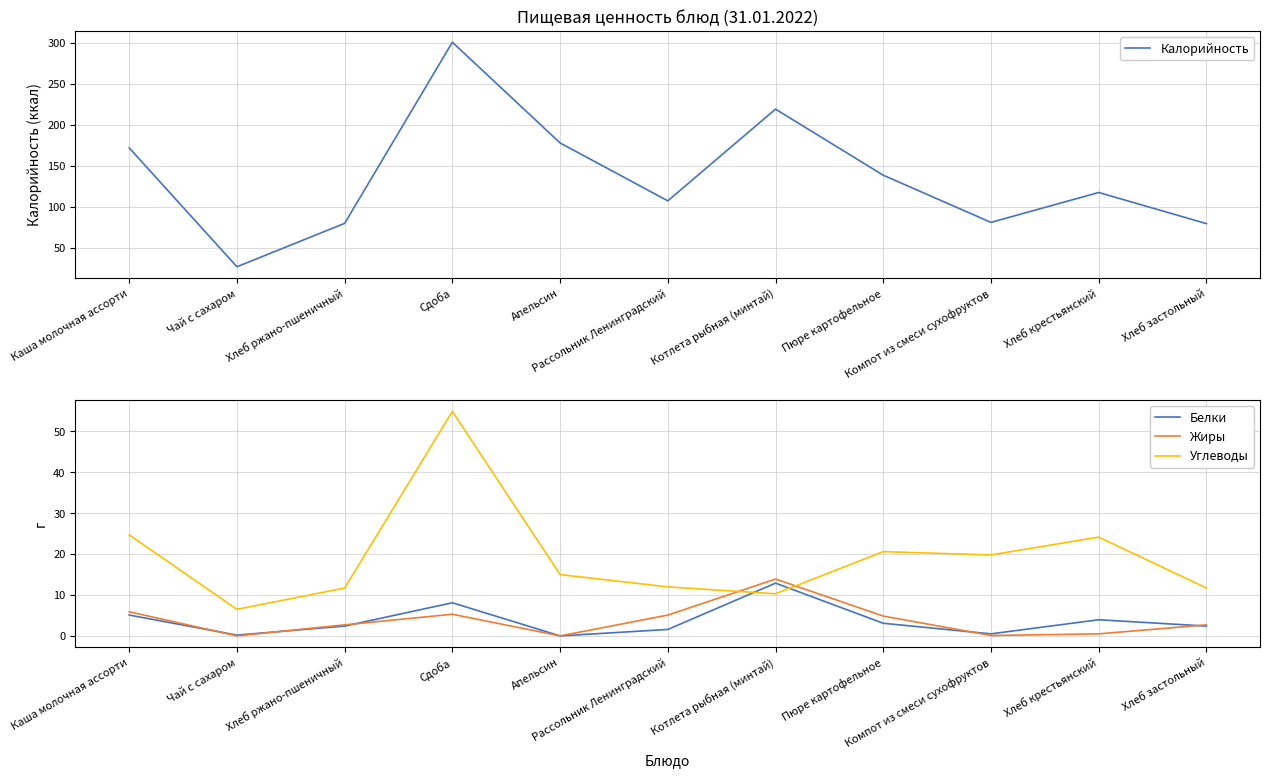

Does the chart have visible grid lines?

Yes